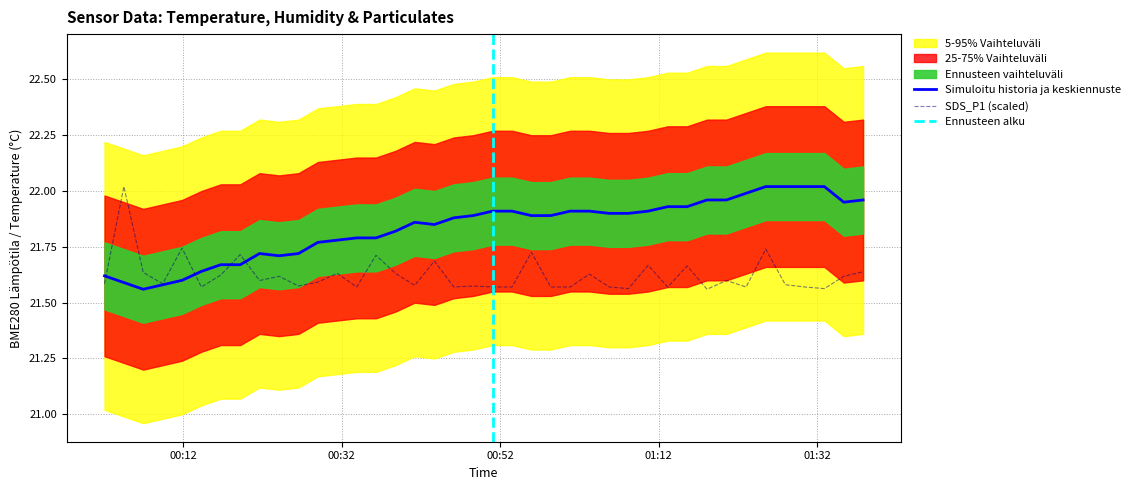

True or false: SDS_P1 and BME280_temperature intersect in this chart.

True